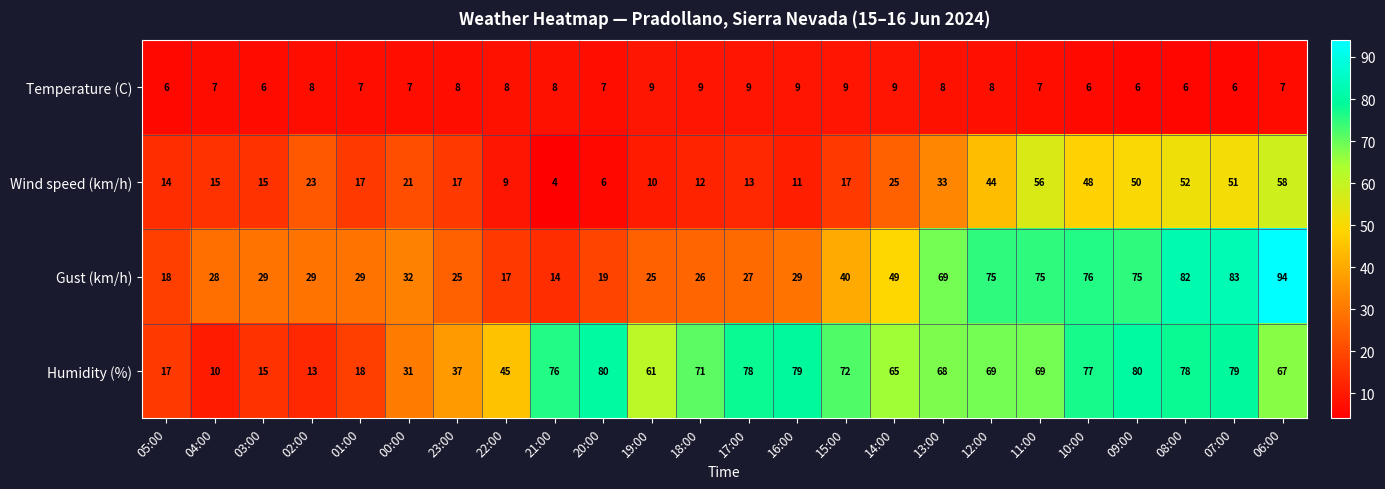

At which category does the chart reach its peak across all series?

06:00